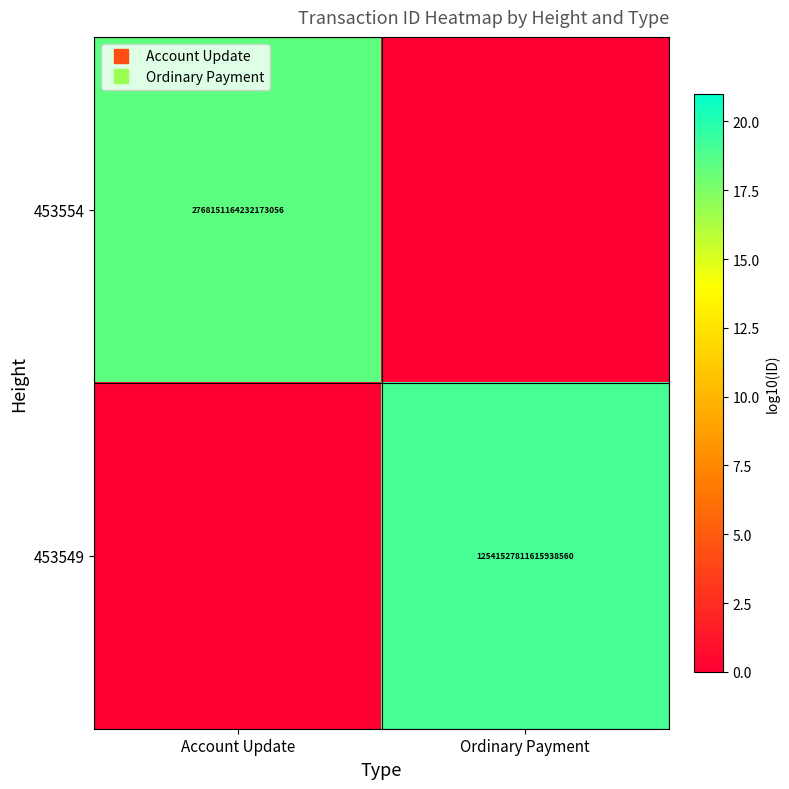

How many distinct data groups are displayed?

2